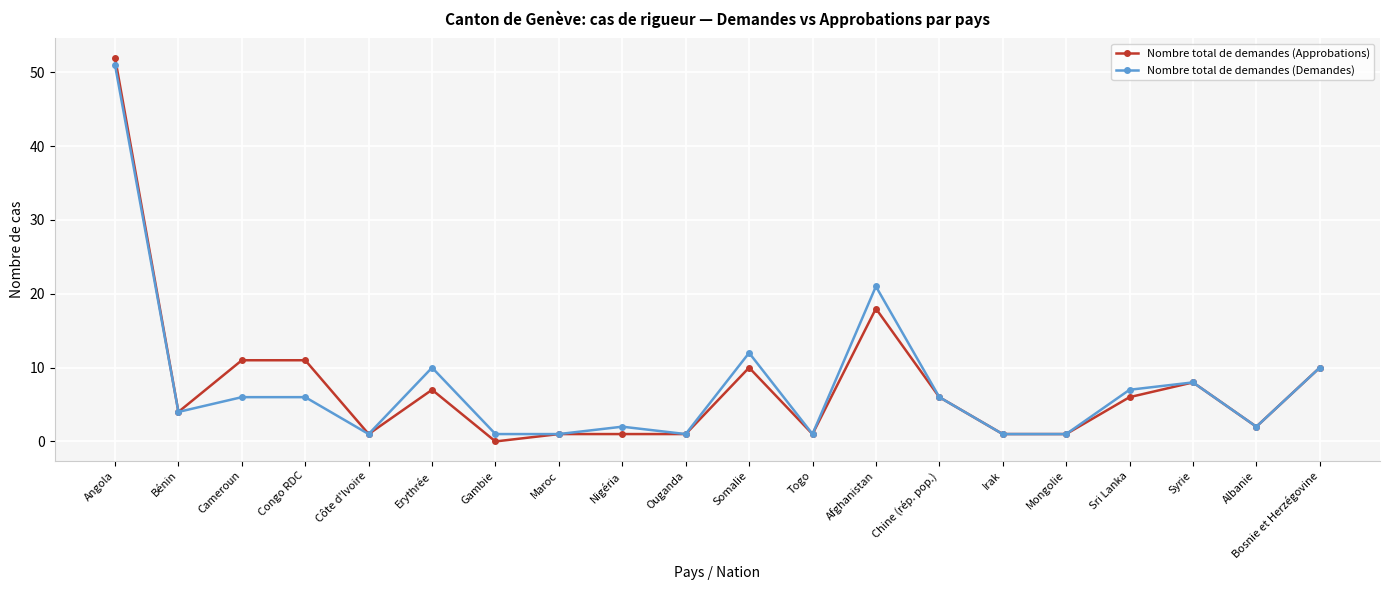

At which category is the sum across all series the highest?

Angola